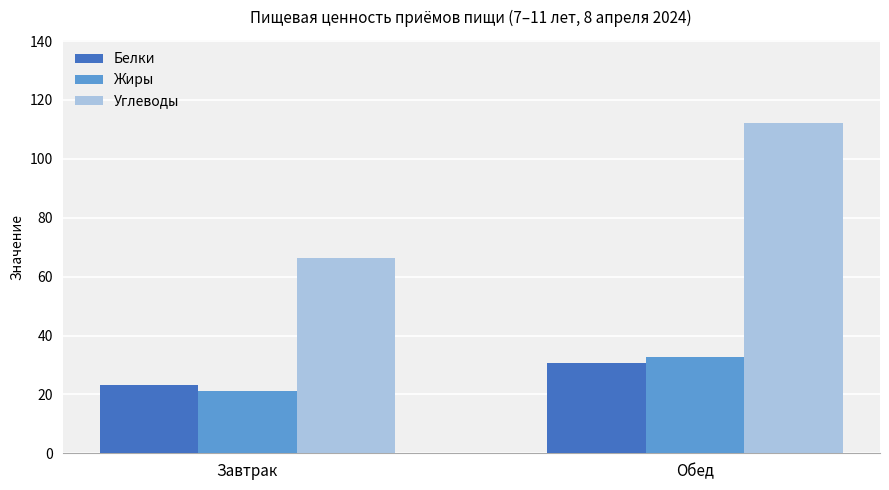

Which series changed the most between Завтрак and Обед?

Углеводы